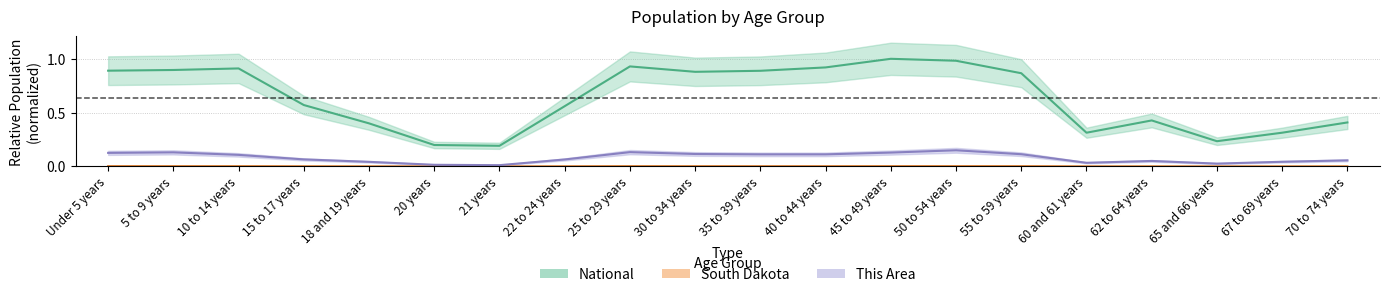

Reading left to right, list all the values displayed in this chart.

This Area: Under 5 years=0.1	5 to 9 years=0.1	10 to 14 years=0.1	15 to 17 years=0.1	18 and 19 years=0.0	20 years=0.0	21 years=0.0	22 to 24 years=0.1	25 to 29 years=0.1	30 to 34 years=0.1	35 to 39 years=0.1	40 to 44 years=0.1	45 to 49 years=0.1	50 to 54 years=0.1	55 to 59 years=0.1	60 and 61 years=0.0	62 to 64 years=0.1	65 and 66 years=0.0	67 to 69 years=0.0	70 to 74 years=0.1
South Dakota: Under 5 years=0.0	5 to 9 years=0.0	10 to 14 years=0.0	15 to 17 years=0.0	18 and 19 years=0.0	20 years=0.0	21 years=0.0	22 to 24 years=0.0	25 to 29 years=0.0	30 to 34 years=0.0	35 to 39 years=0.0	40 to 44 years=0.0	45 to 49 years=0.0	50 to 54 years=0.0	55 to 59 years=0.0	60 and 61 years=0.0	62 to 64 years=0.0	65 and 66 years=0.0	67 to 69 years=0.0	70 to 74 years=0.0
National: Under 5 years=0.9	5 to 9 years=0.9	10 to 14 years=0.9	15 to 17 years=0.6	18 and 19 years=0.4	20 years=0.2	21 years=0.2	22 to 24 years=0.6	25 to 29 years=0.9	30 to 34 years=0.9	35 to 39 years=0.9	40 to 44 years=0.9	45 to 49 years=1.0	50 to 54 years=1.0	55 to 59 years=0.9	60 and 61 years=0.3	62 to 64 years=0.4	65 and 66 years=0.2	67 to 69 years=0.3	70 to 74 years=0.4